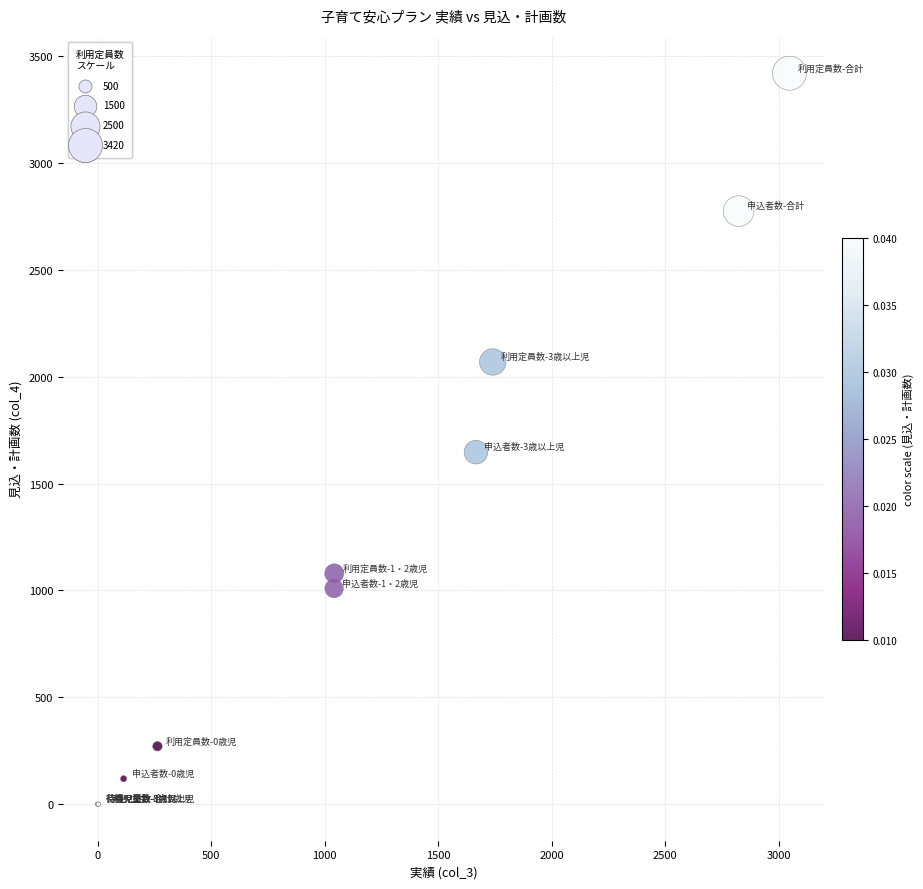

What Y value in the scatter plot is closest to 1710?

1647